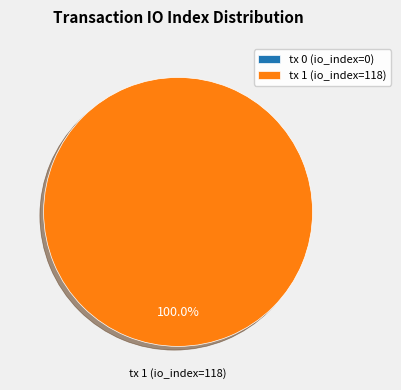

Between tx 0 (io_index=0) and tx 1 (io_index=118), which is larger?

tx 1 (io_index=118)